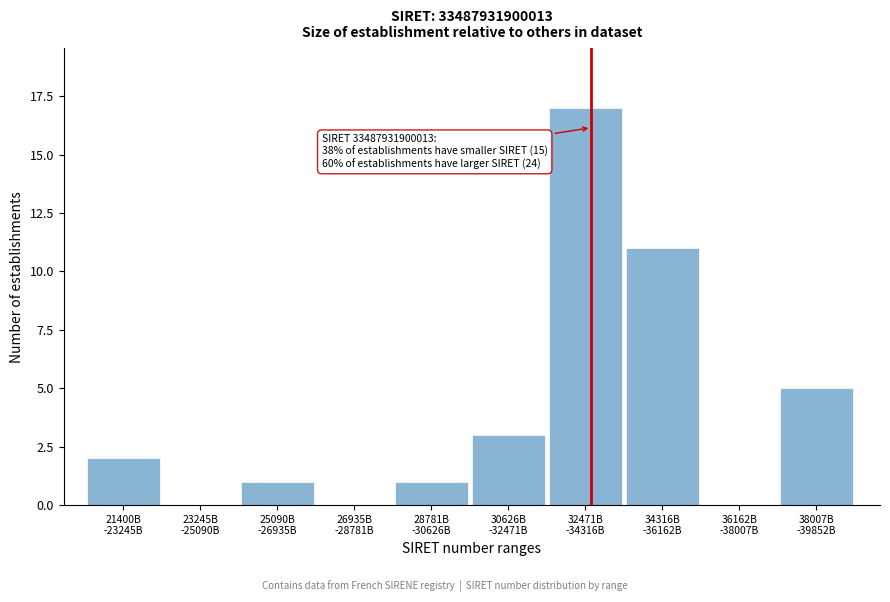

What is the maximum value shown in the chart?

17